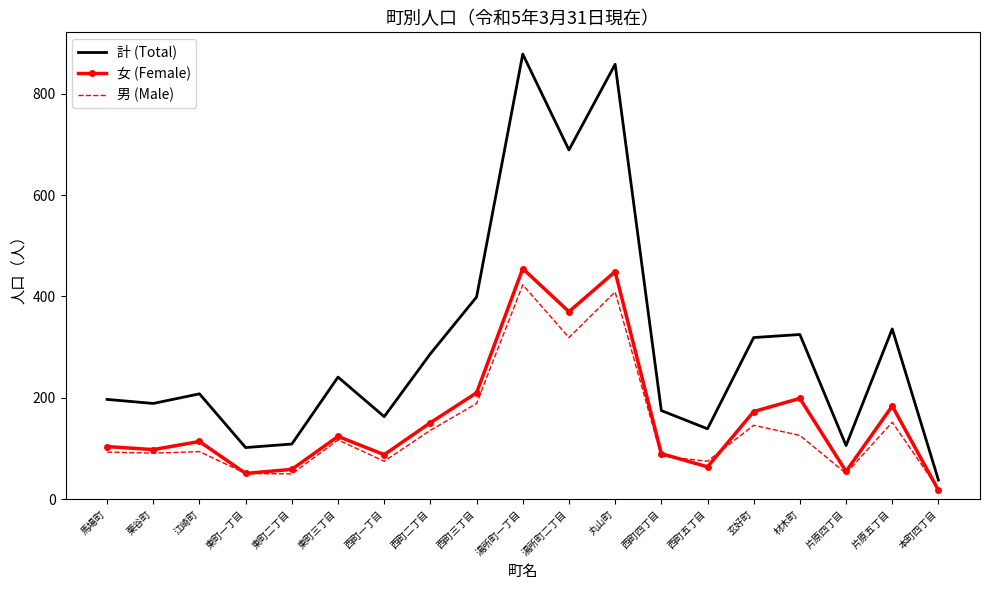

True or false: 女 (Female) and 計 (Total) cross at least once.

False